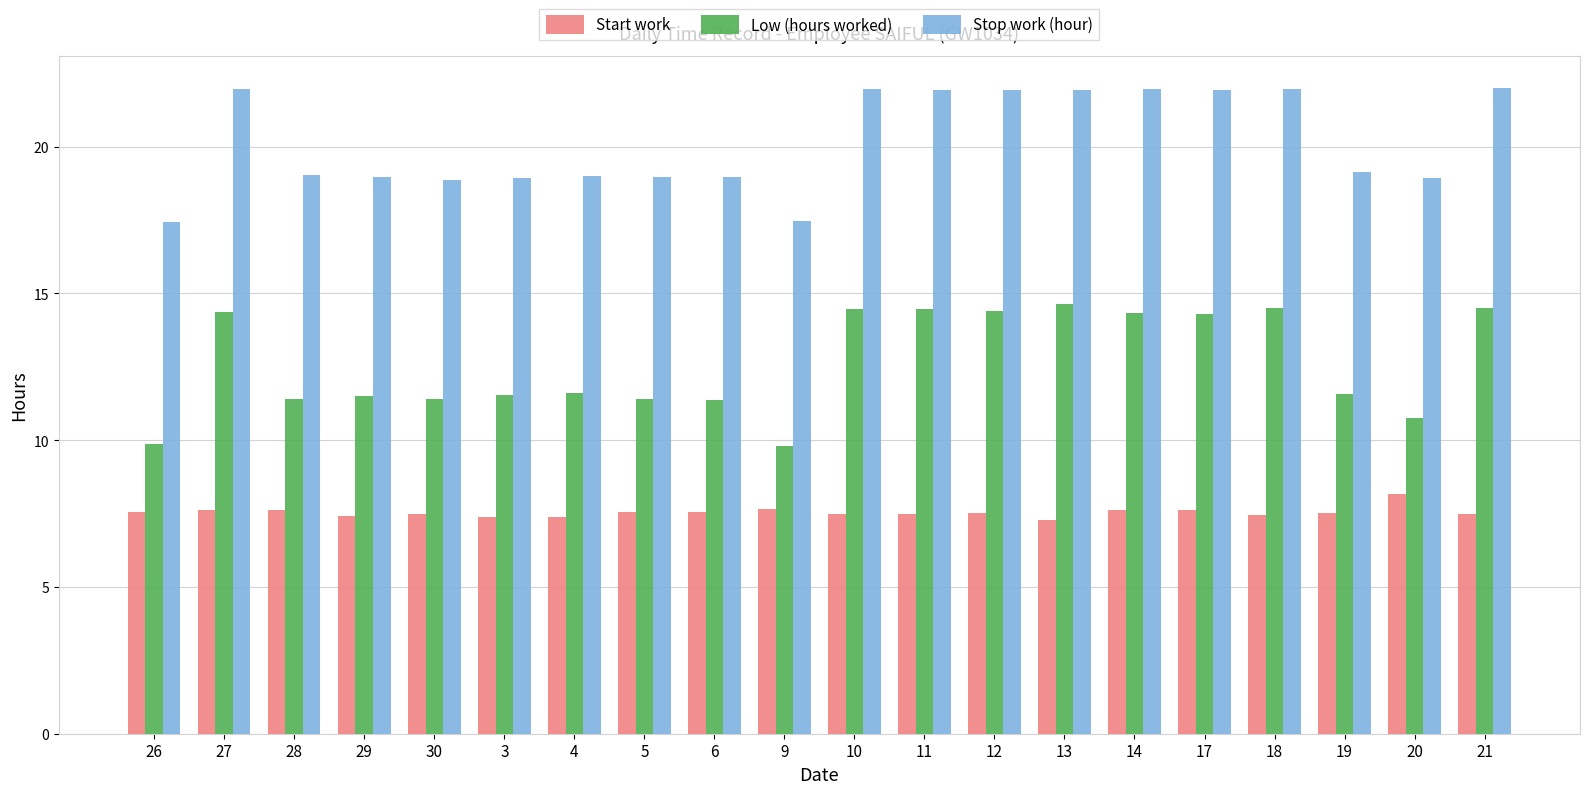

How many distinct data groups are displayed?

3